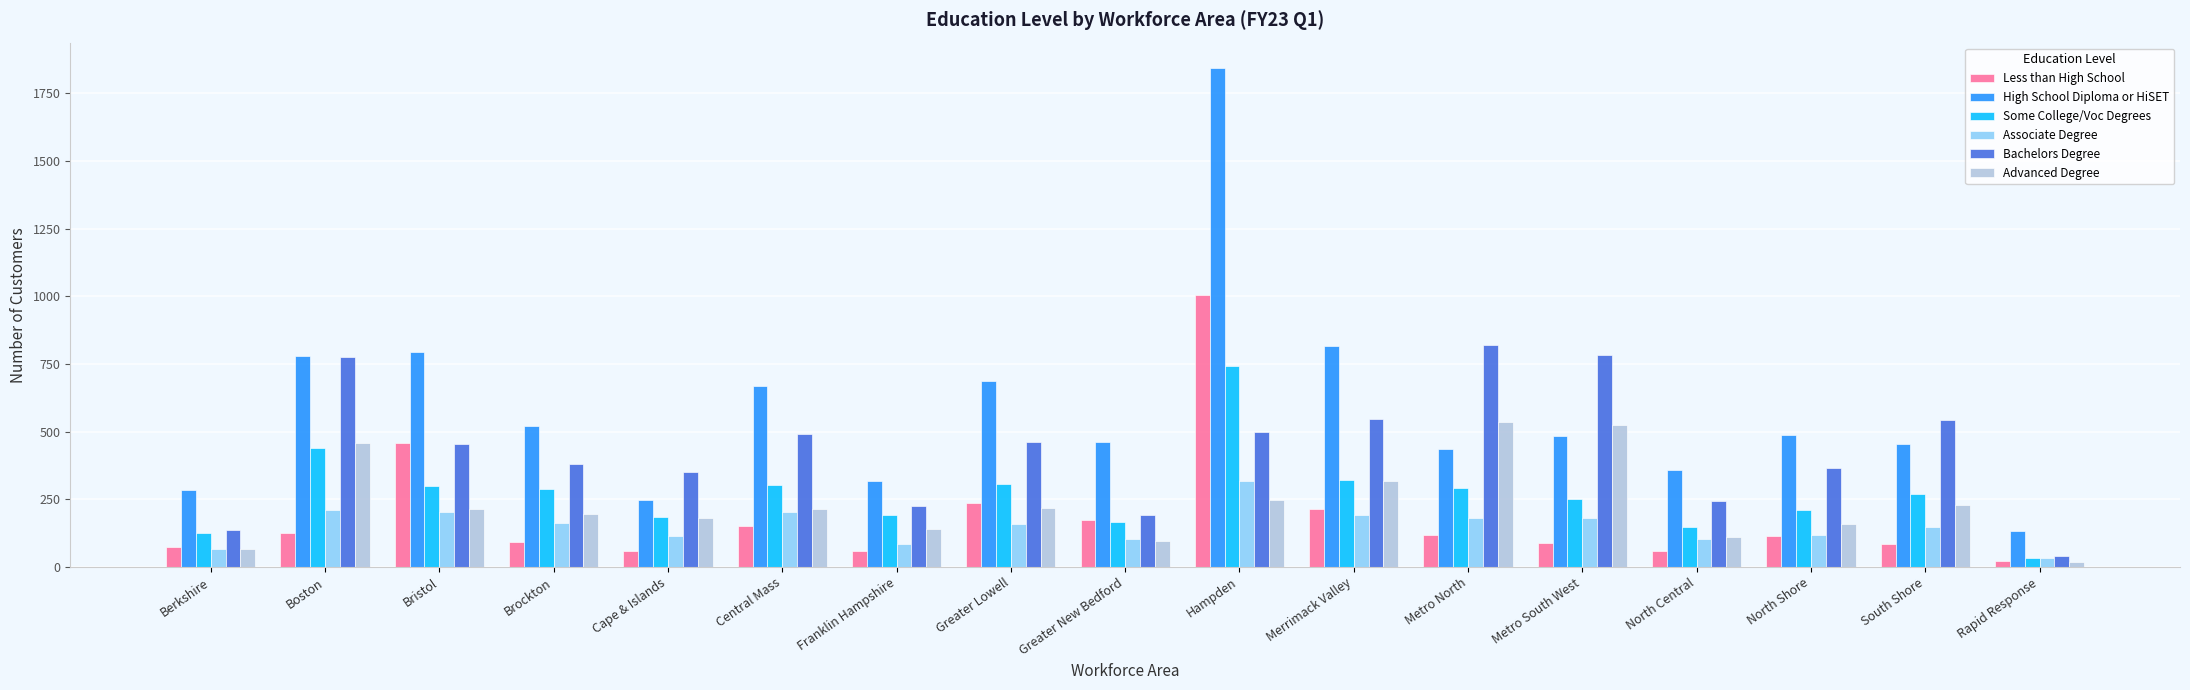

What is the smallest value displayed?

18